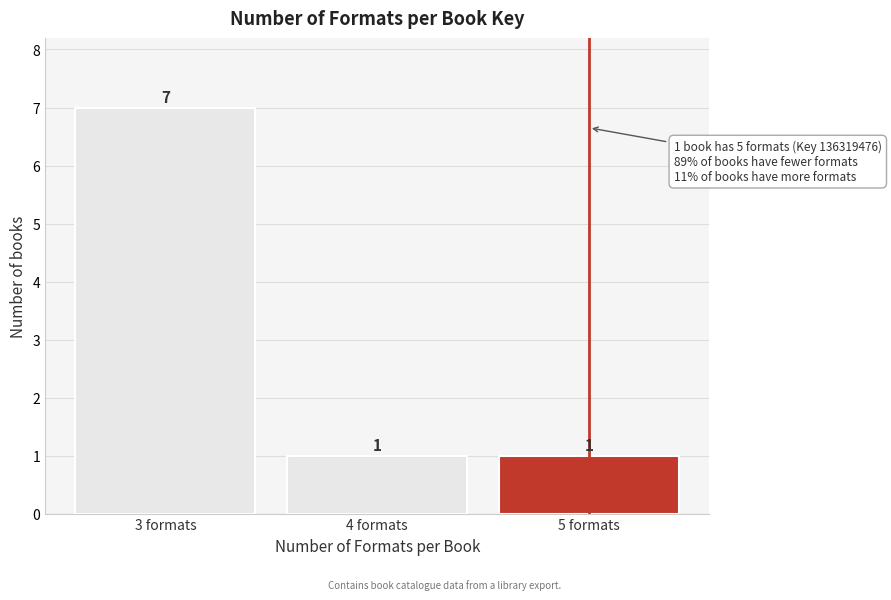

Reading right to left, what are all the values shown in this chart?

5 formats=1	4 formats=1	3 formats=7